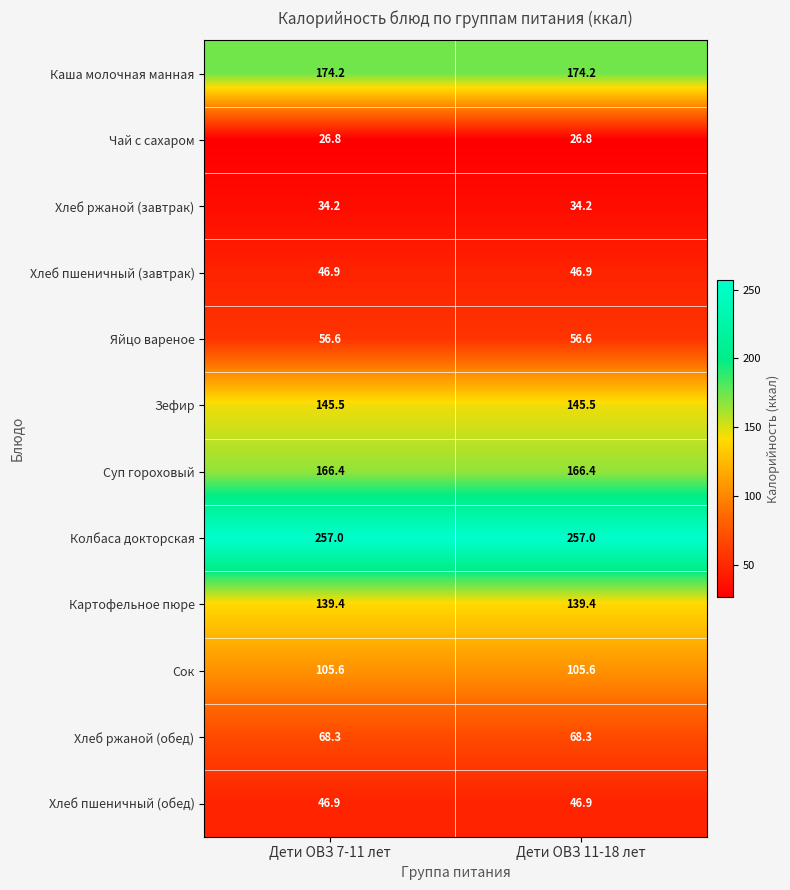

What is the sum of all Хлеб ржаной (завтрак) values?

68.4